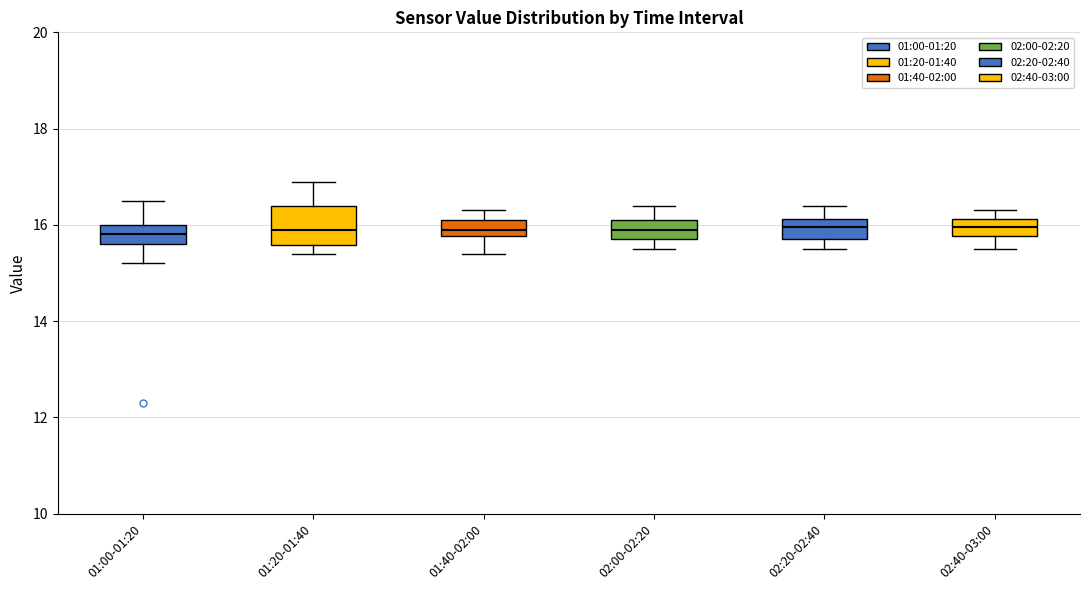

Comparing the boxes themselves (not the whiskers), which one is the tallest?

01:20-01:40